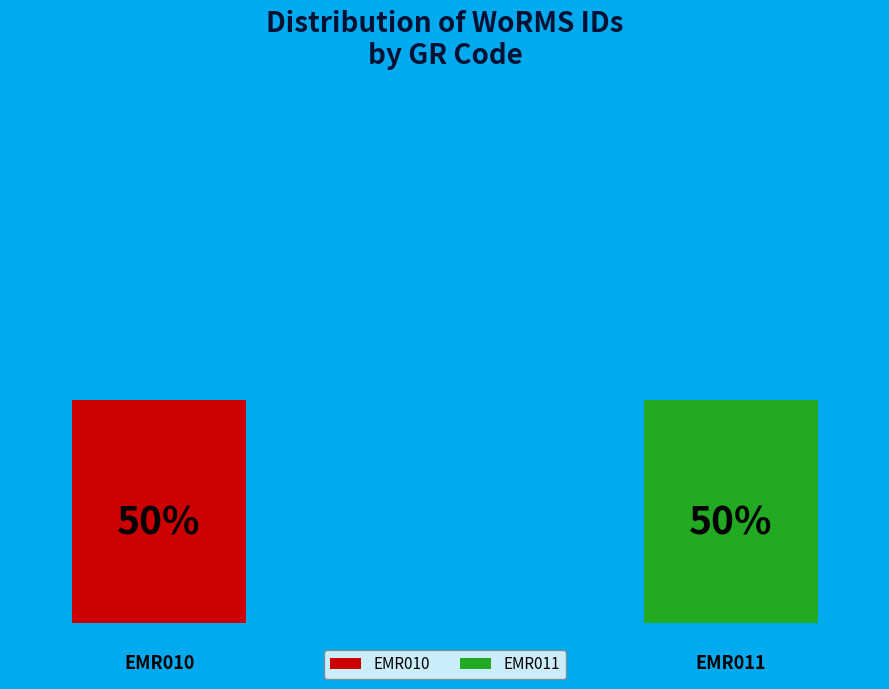

To the nearest percent, what portion does Atelecyclus undecimdentatus (EMR011) represent?

50%